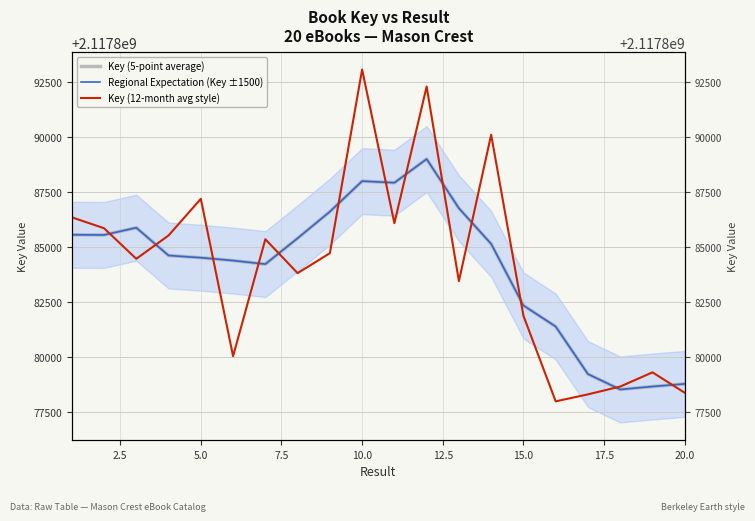

True or false: Regional Expectation (Key ±1500) and Key (5-point average) cross at least once.

False